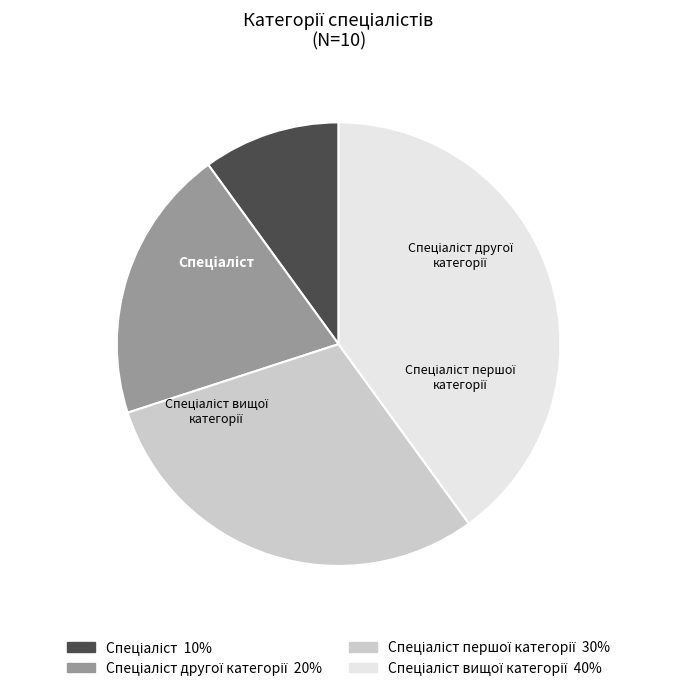

Which has a higher value, Спеціаліст or Спеціаліст другої категорії?

Спеціаліст другої категорії